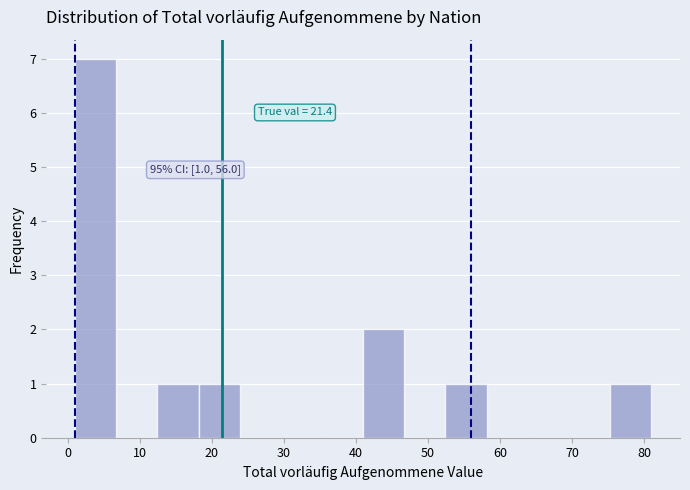

Which range on the x-axis has the tallest bar?

1 to 7